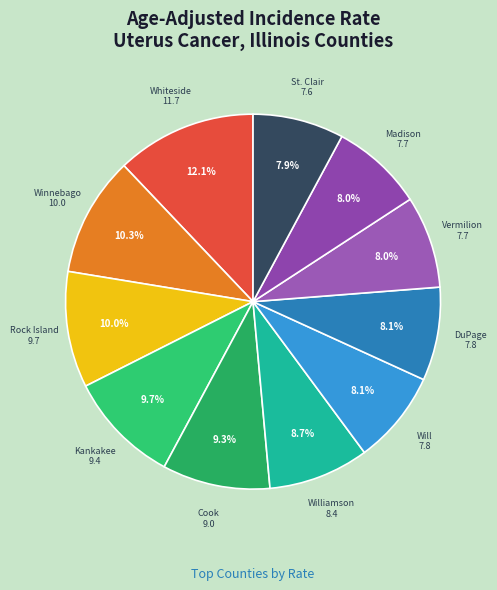

How many slices are in this pie chart?

11